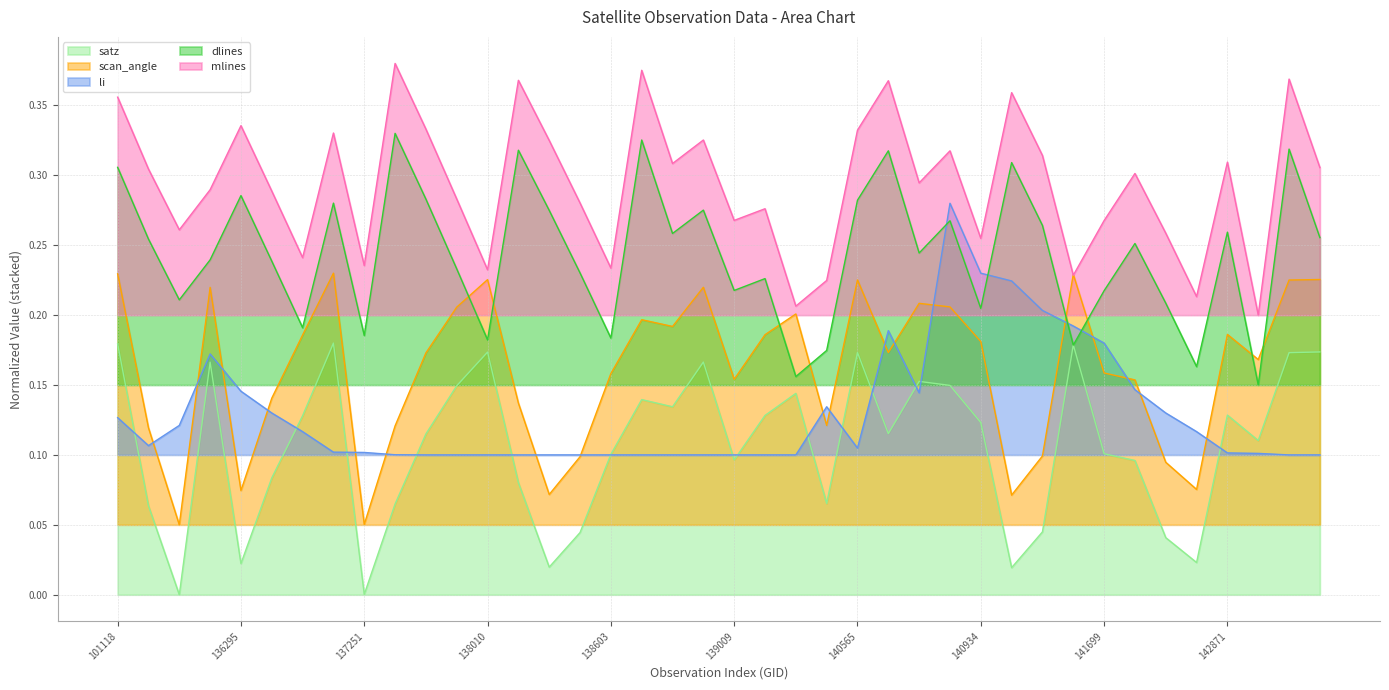

How many distinct data groups are displayed?

5